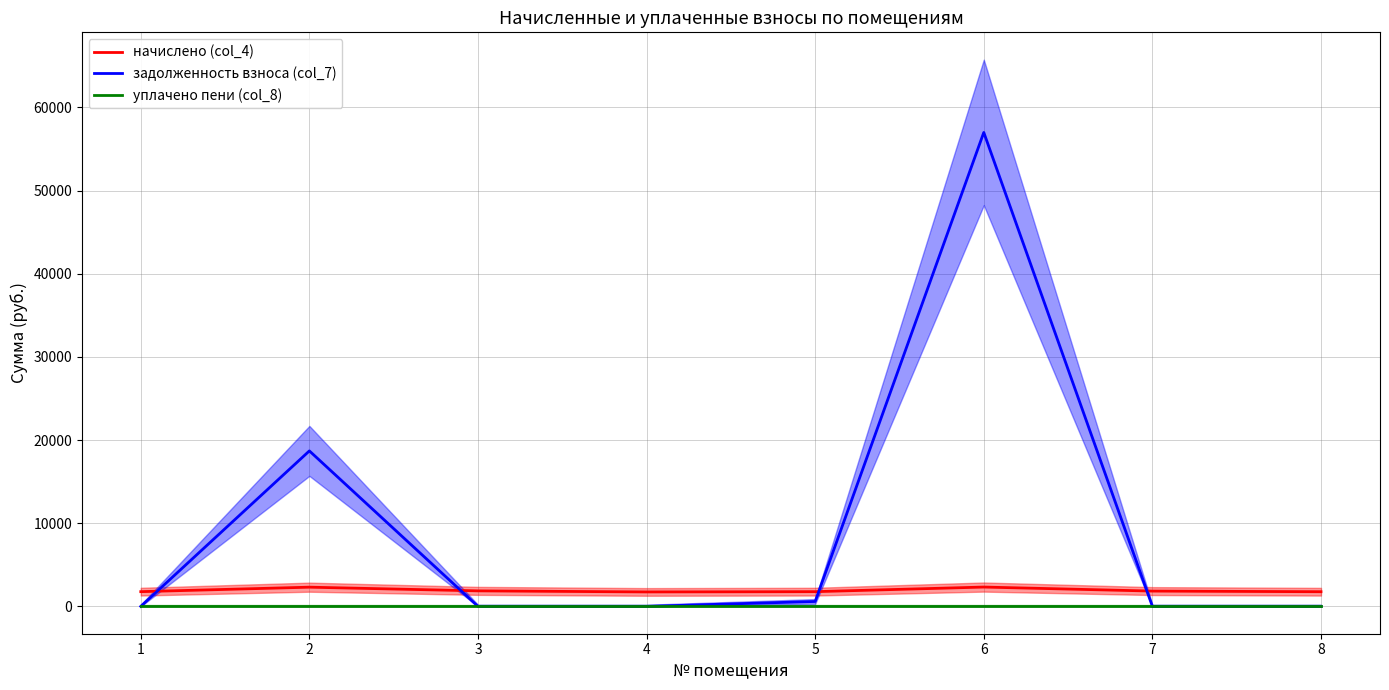

Reading left to right, extract all data points from this chart.

начислено (col_4): 1=1770.7	2=2309.6	3=1866.0	4=1737.7	5=1770.7	6=2324.2	7=1840.3	8=1763.3
задолженность взноса (col_7): 1=0.0	2=18695.9	3=0.0	4=0.0	5=590.2	6=56991.5	7=0.0	8=0.0
уплачено пени (col_8): 1=0.0	2=0.0	3=0.0	4=0.0	5=0.0	6=0.0	7=0.0	8=0.0